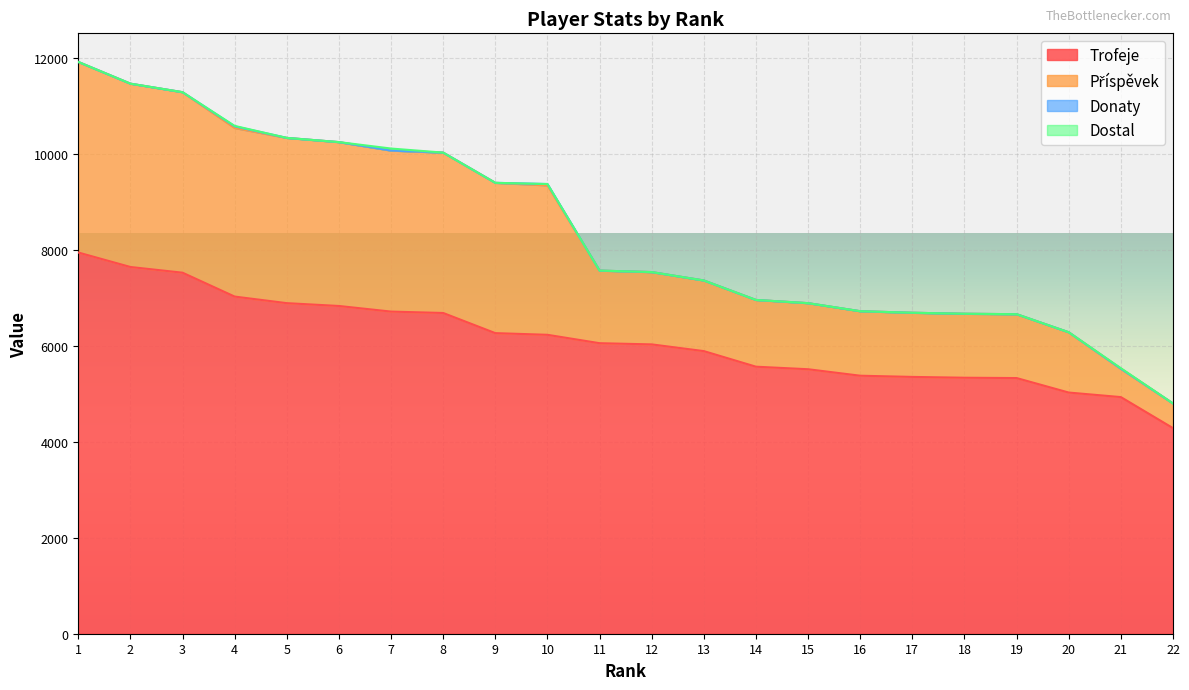

The value of Trofeje at 20 is 1476. True or false?

False